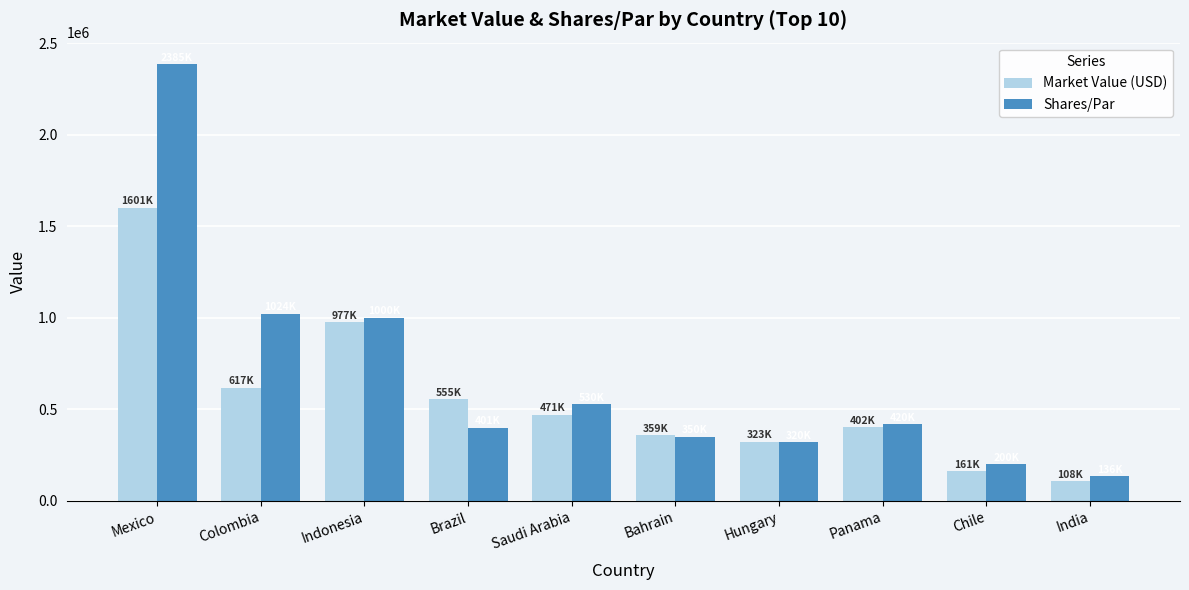

What is the difference between the highest and lowest values at Mexico?

783129.1